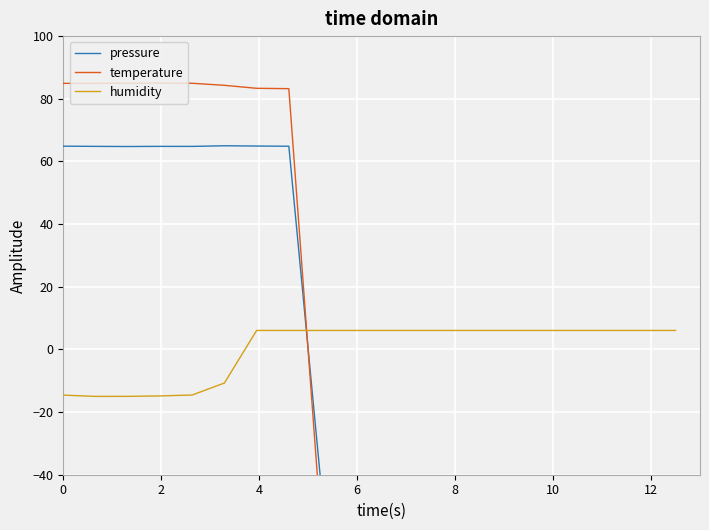

Rank the series by their average value, from lowest to highest.

humidity, temperature, pressure